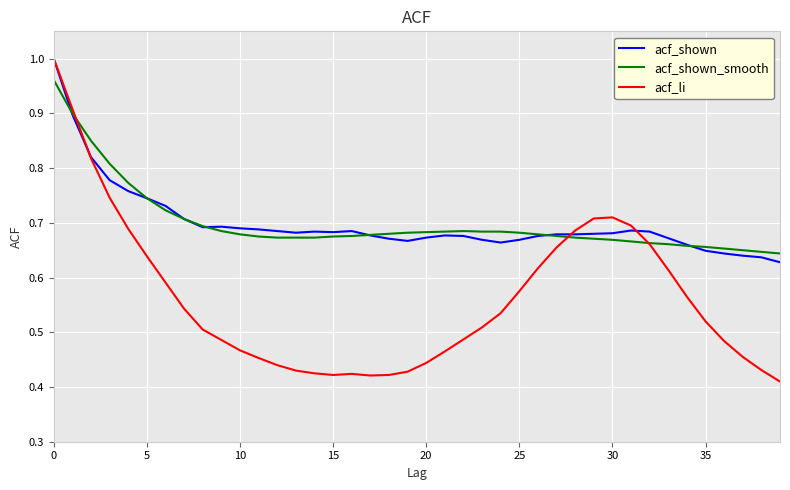

Count the acf_shown_smooth values in the range 0 to 1.

40